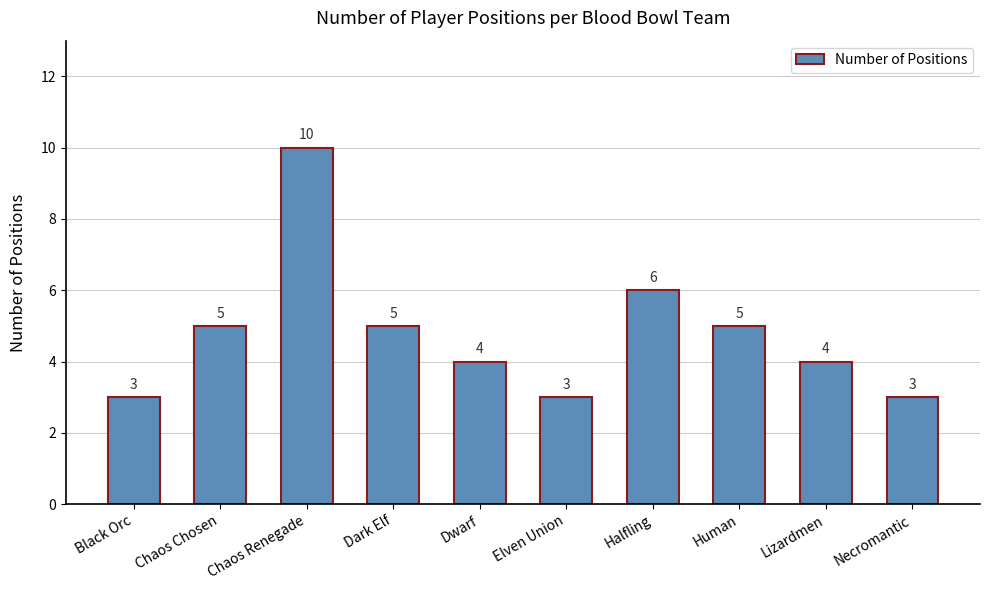

Where is the data nearest to the value 6?

Halfling